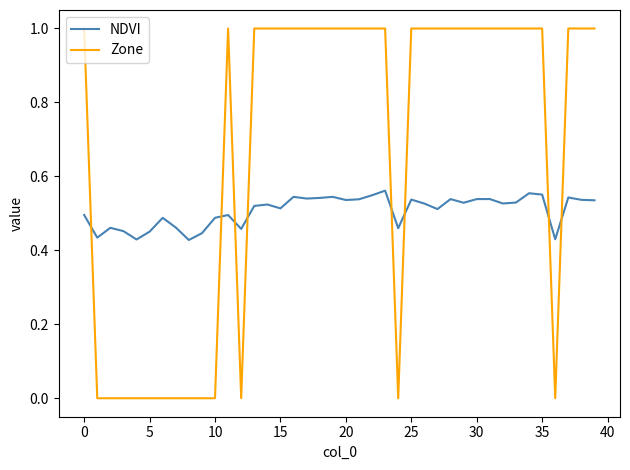

Which series ends up on top after the final intersection of Zone and NDVI?

Zone